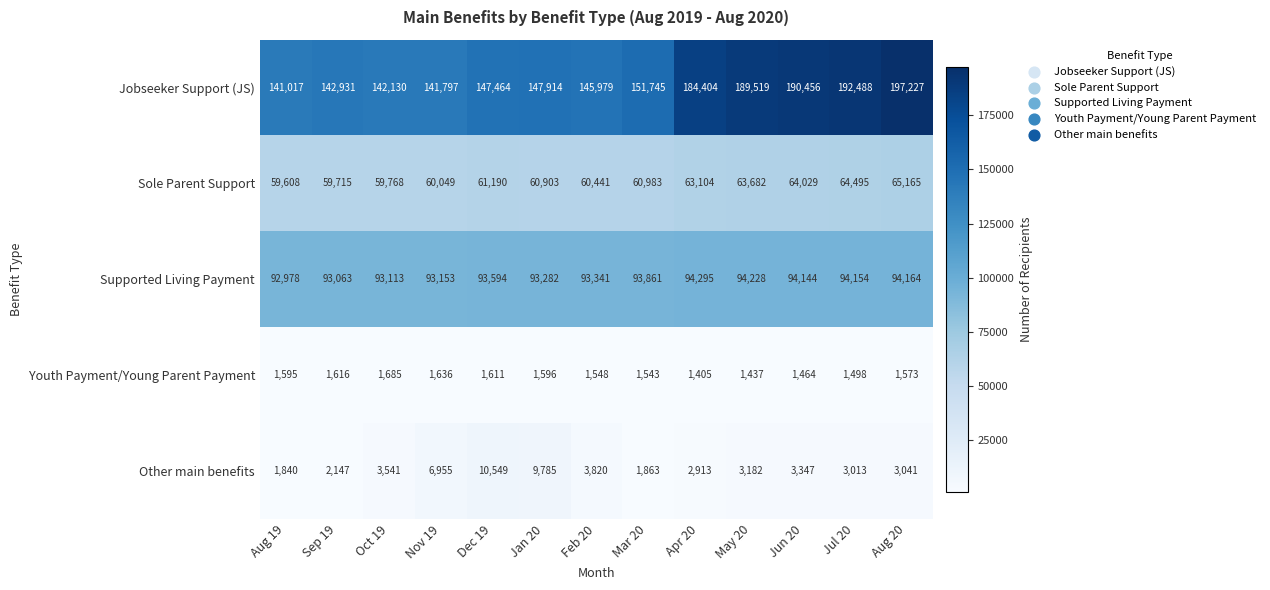

What is the maximum value shown in the chart?

197227